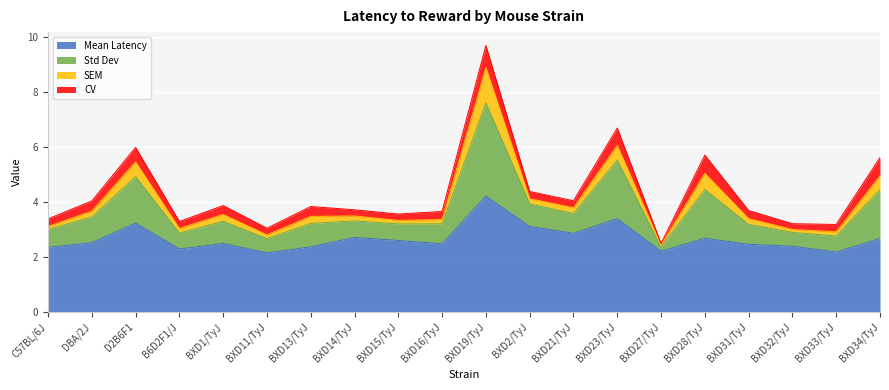

At which label does Mean Latency reach its peak?

BXD19/TyJ